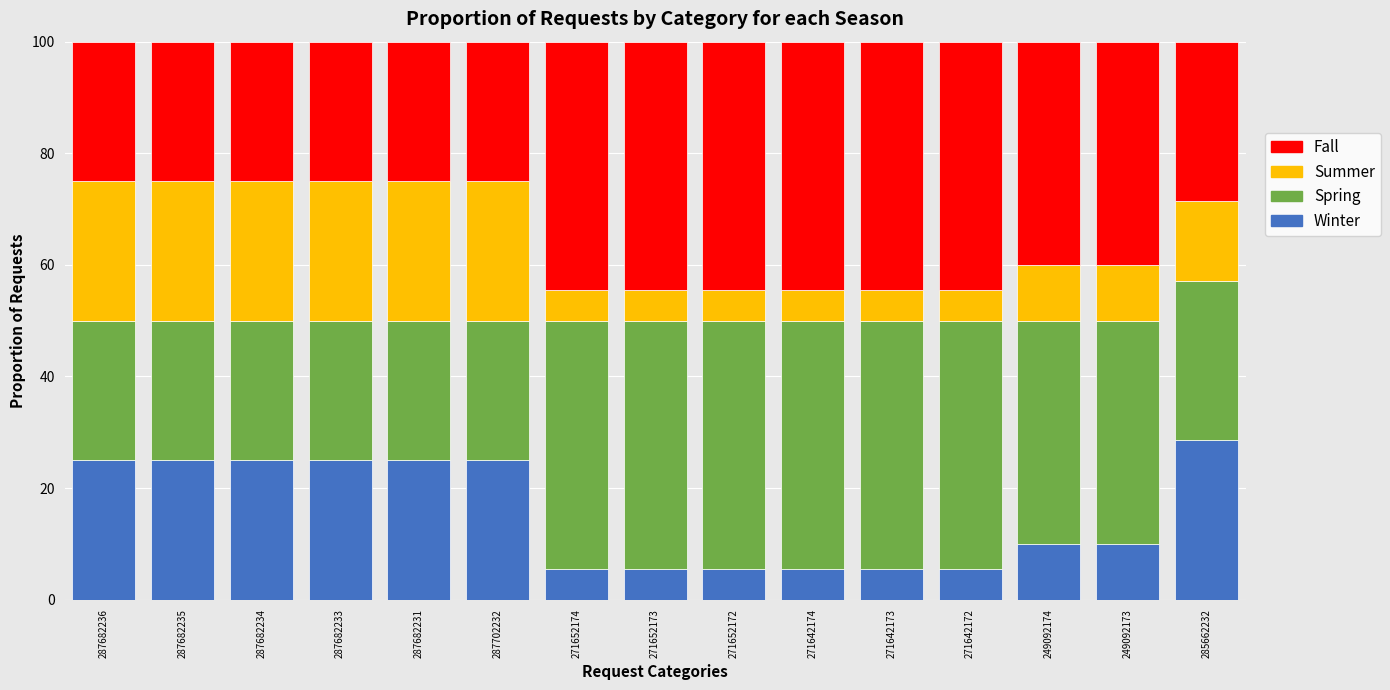

What is the lowest value of the Winter series?

5.6